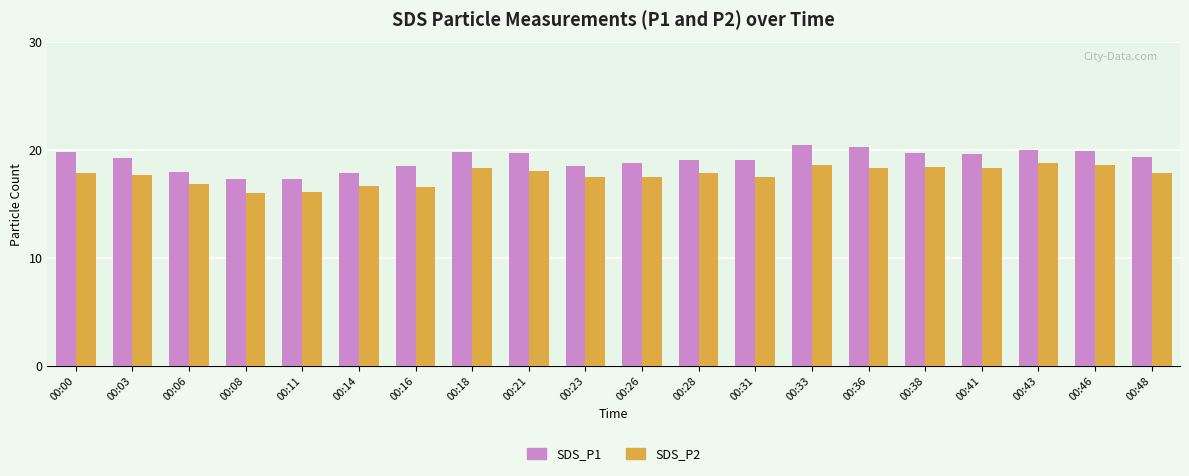

What is the smallest value displayed?

16.0